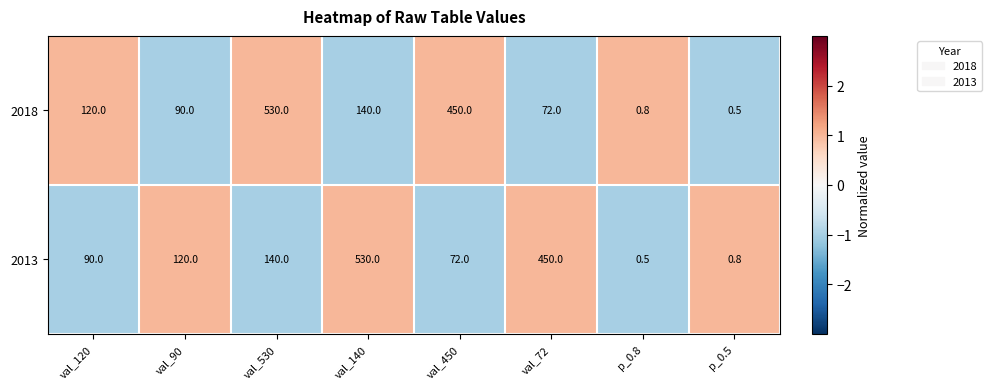

Is it true that 2018 equals 140.0 at val_140?

True